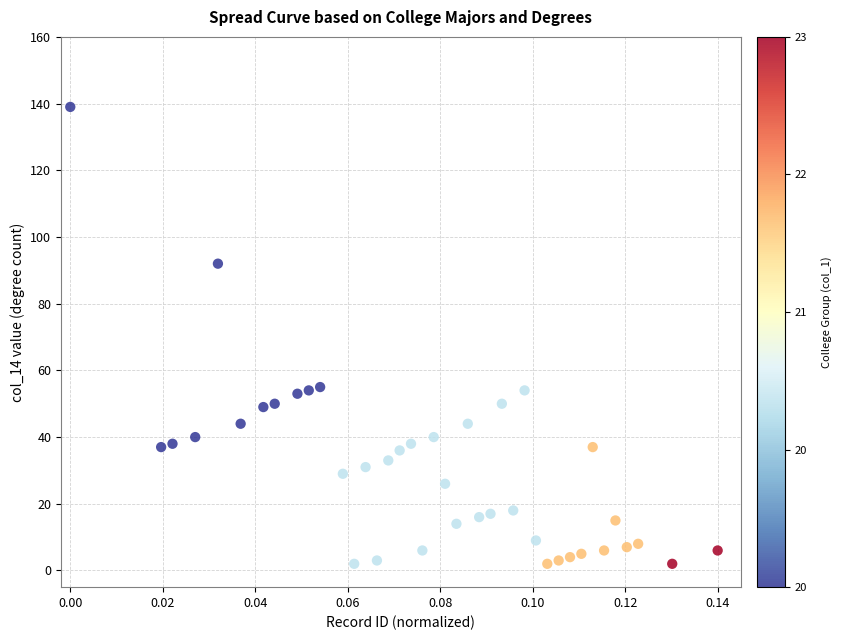

What is the range of Y values (max minus min)?

137